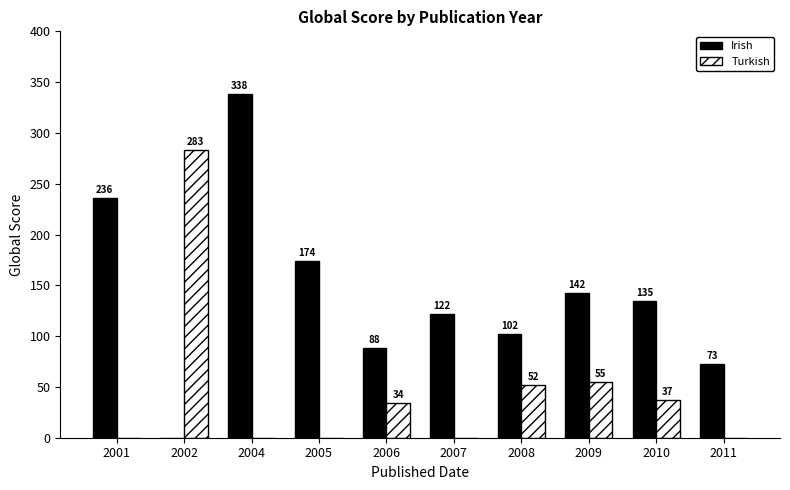

Read the Turkish value at 2009, to the nearest 50.

50